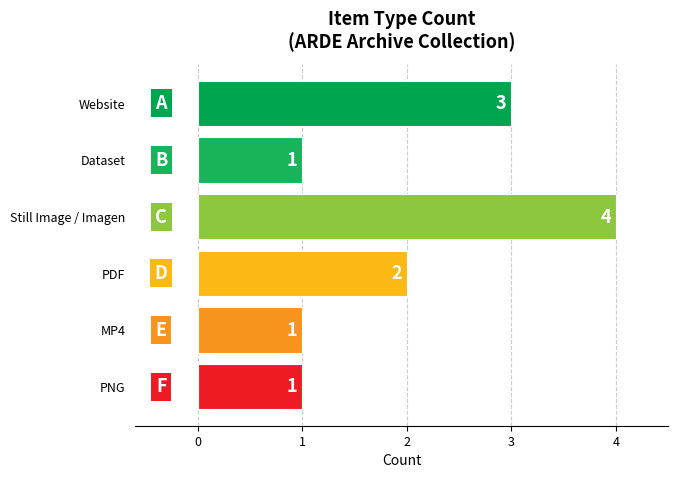

Does the chart contain stacked bars?

No